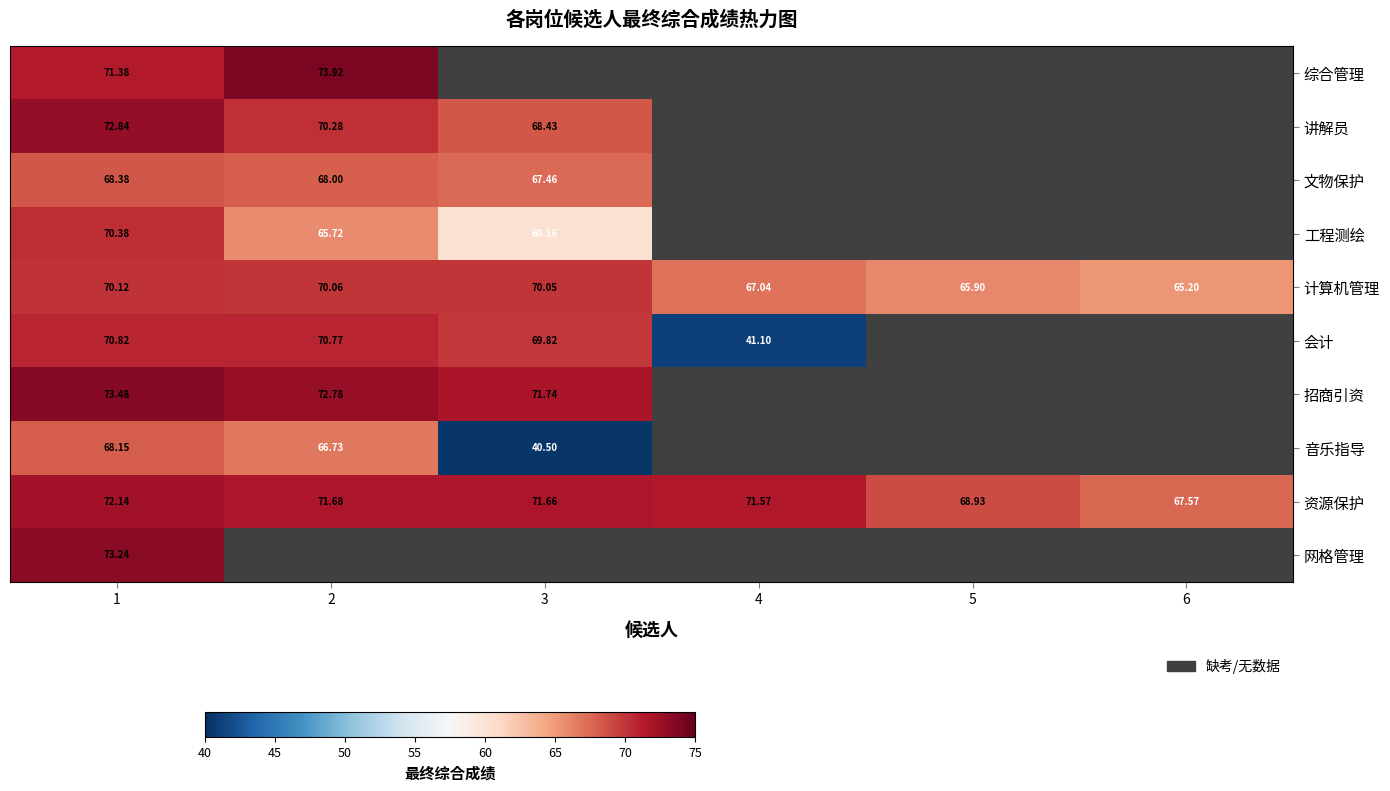

True or false: 资源保护 has a value of 127.8 at 4.

False